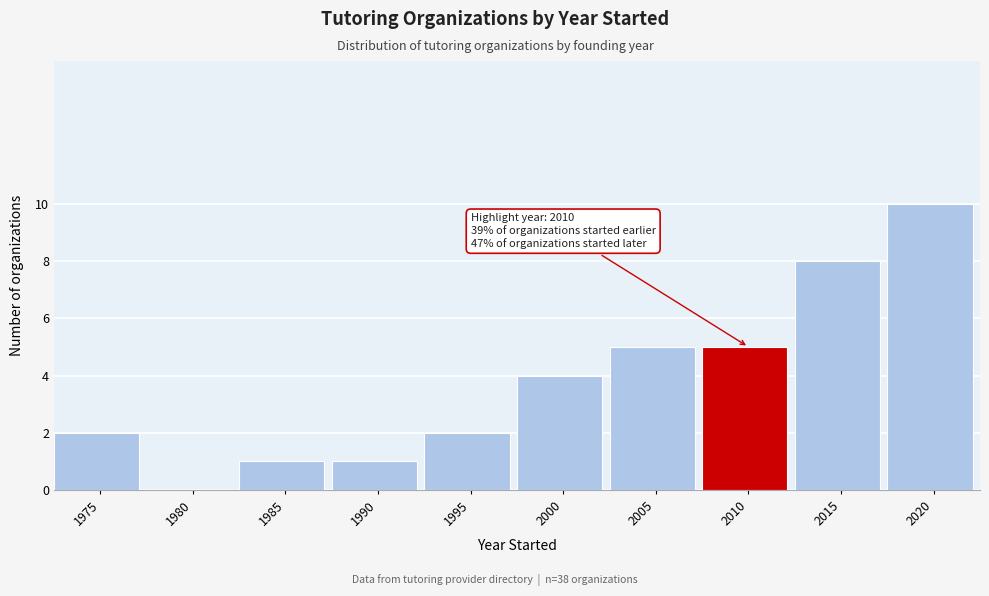

Reading left to right, what are all the values shown in this chart?

1975=2	1980=0	1985=1	1990=1	1995=2	2000=4	2005=5	2010=5	2015=8	2020=10